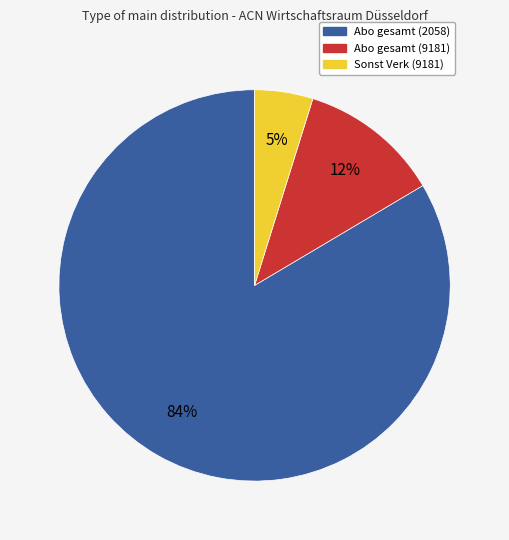

How many segments does this pie chart have?

3